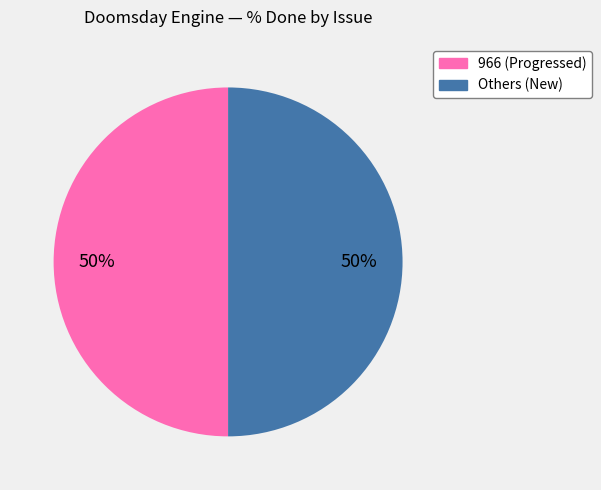

To the nearest percent, what is the average slice percentage?

50%